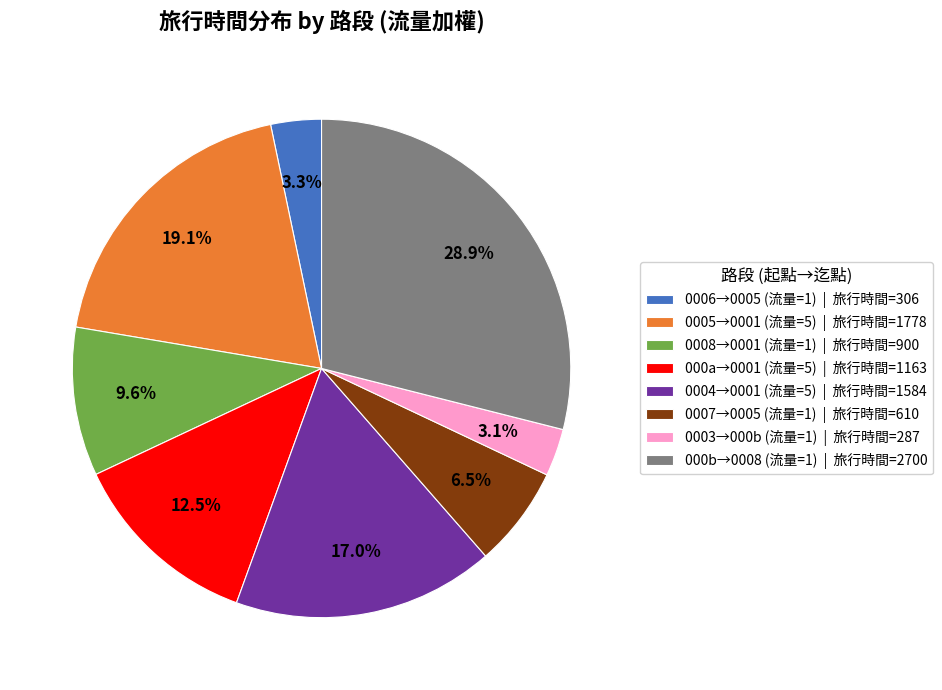

Which has a higher value, 000b→0008 (流量=1) | 旅行時間=2700 or 0004→0001 (流量=5) | 旅行時間=1584?

000b→0008 (流量=1) | 旅行時間=2700